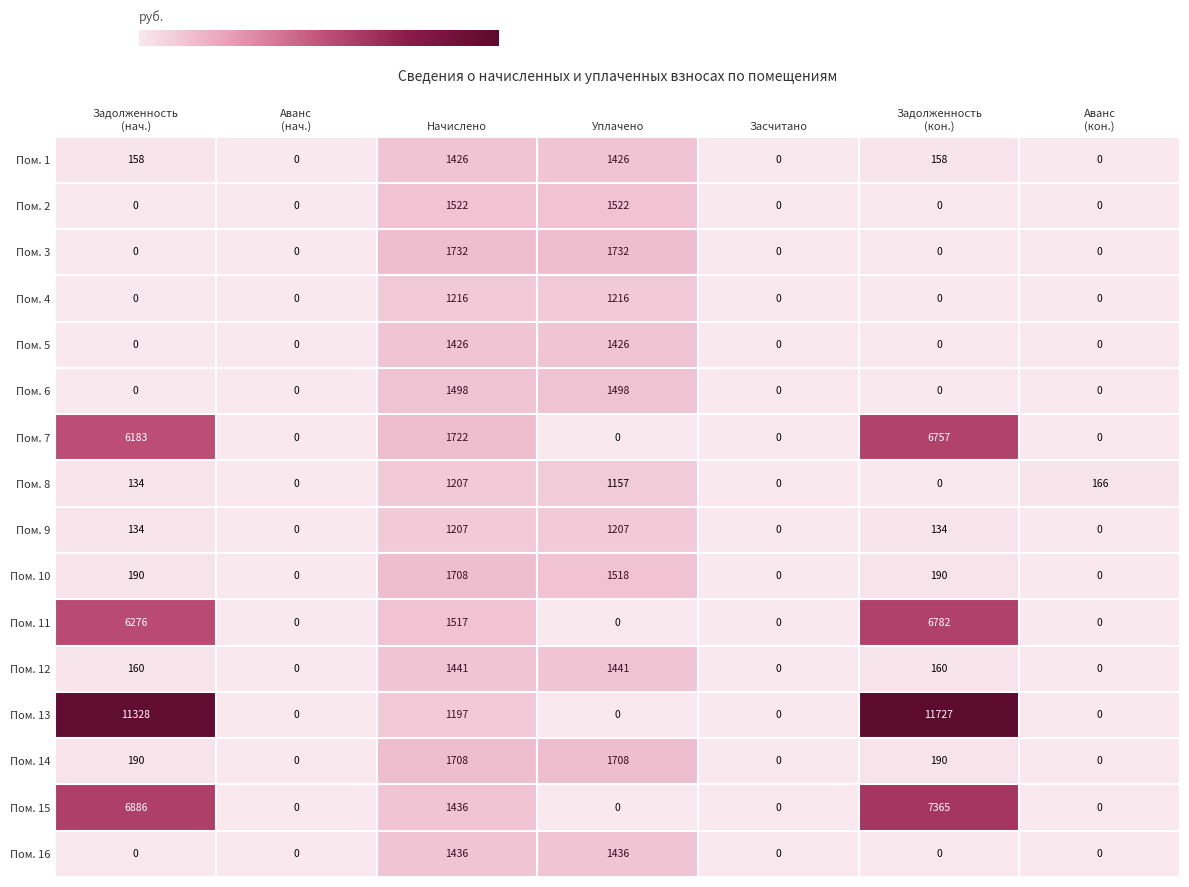

True or false: Пом. 4 has a value of 2070 at Уплачено.

False